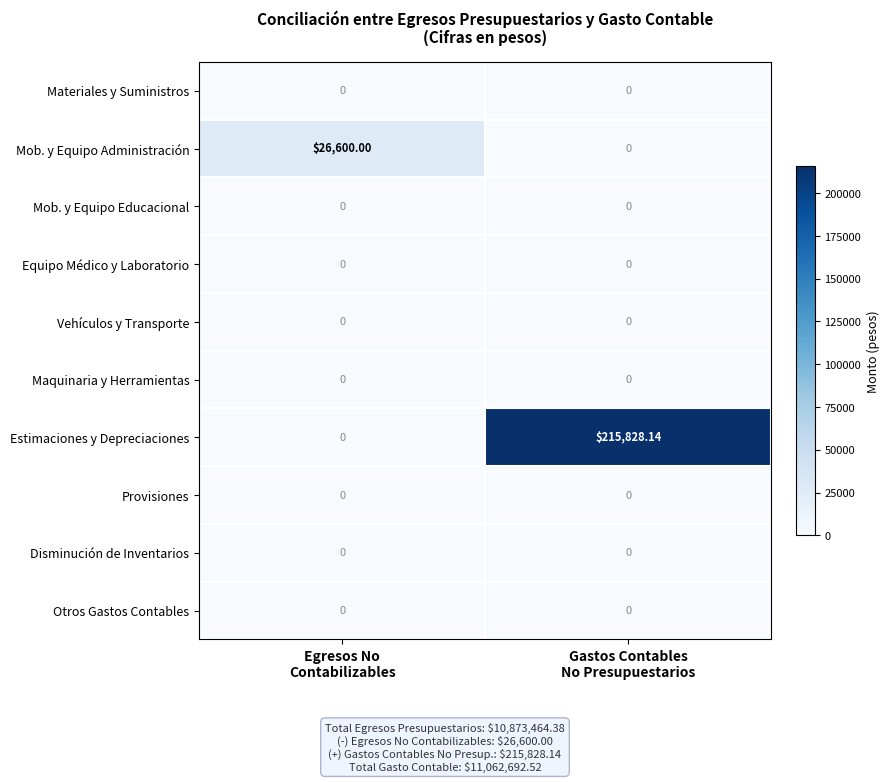

How many categories are shown in the chart?

2